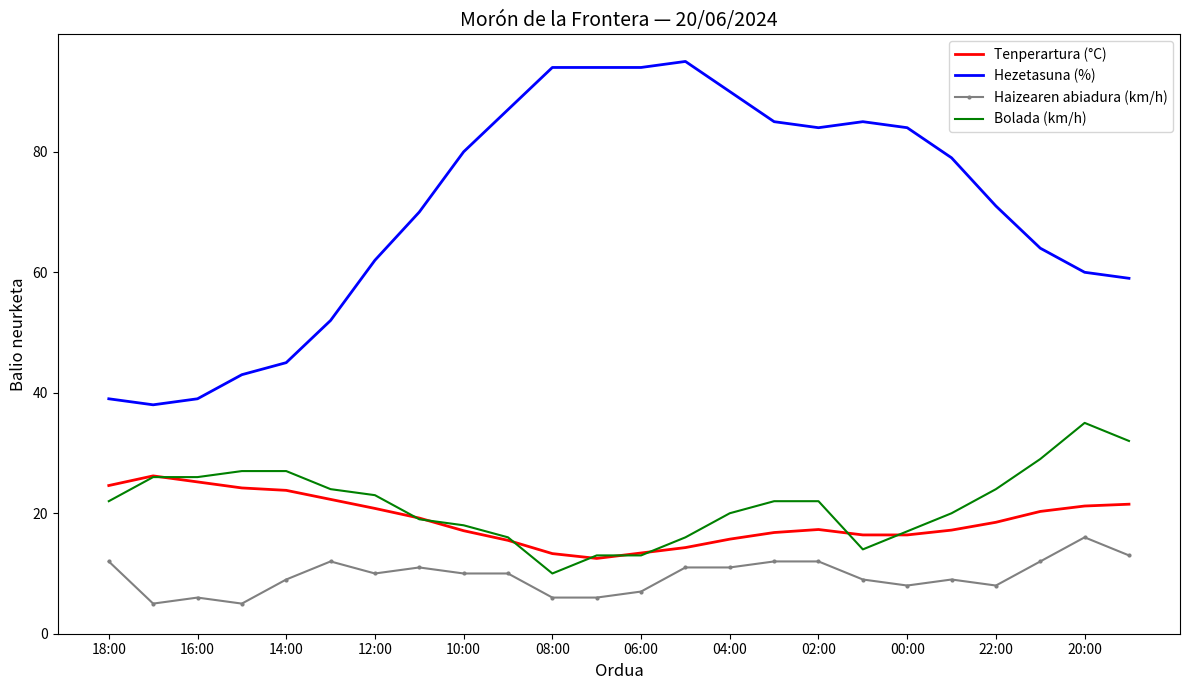

Which series has the widest spread of values?

Hezetasuna (%)